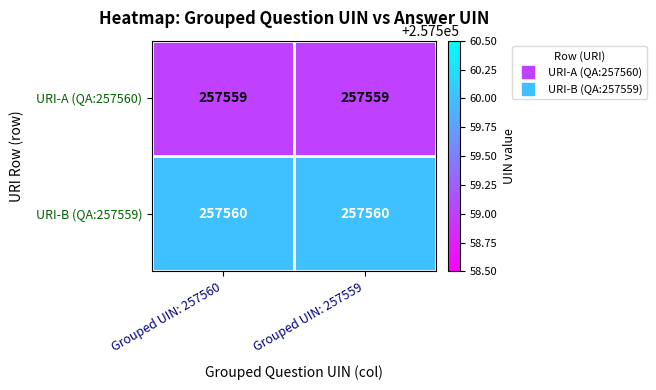

Which series has the largest total across all categories?

URI-B (QA:257559)